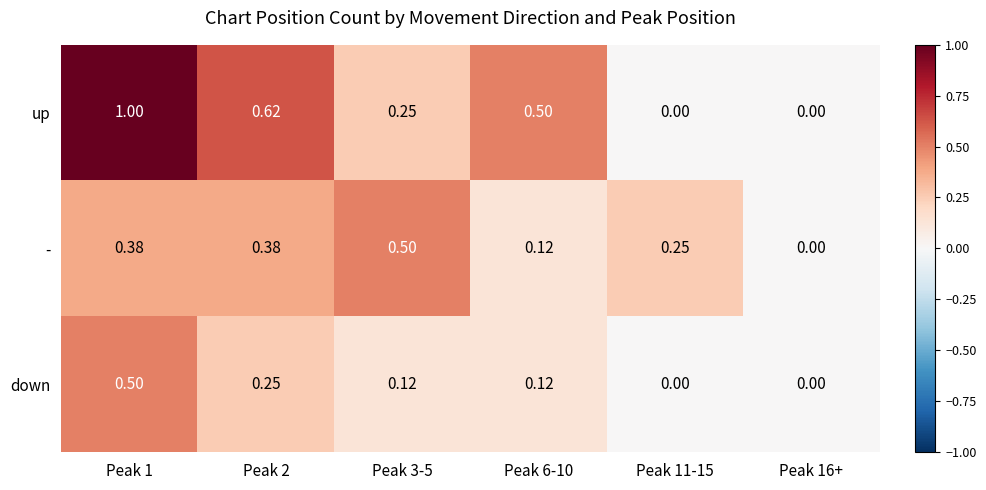

Which series has the widest spread of values?

up